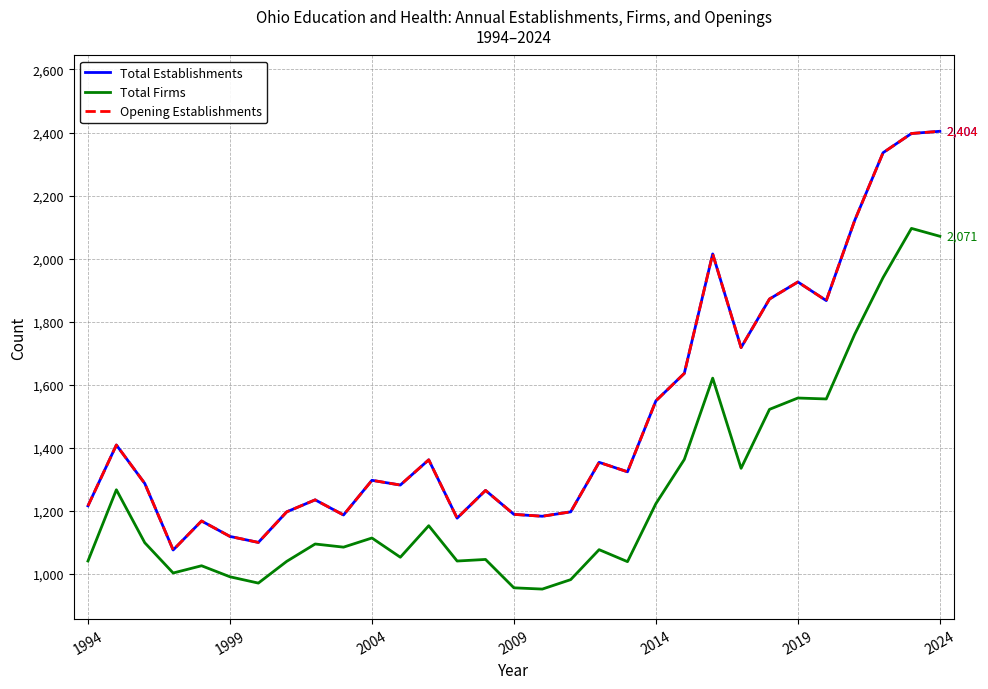

Does the chart display data point markers on the line(s)?

No